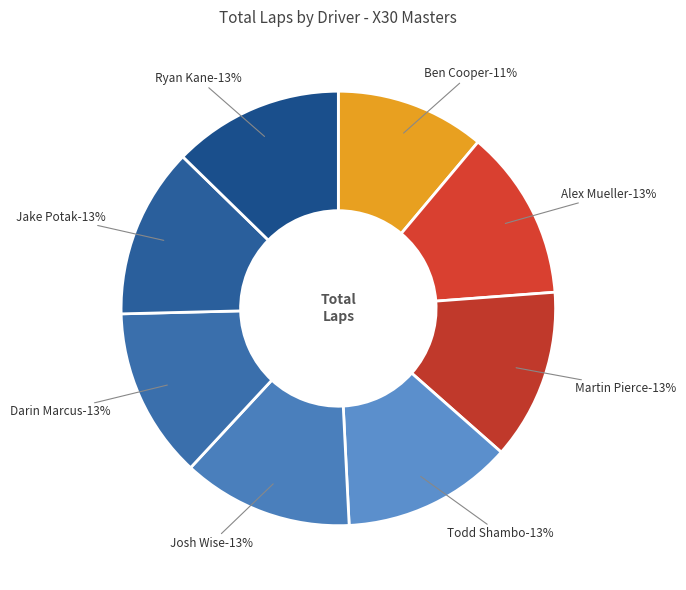

What portion of the pie excludes Ben Cooper?

88.9%